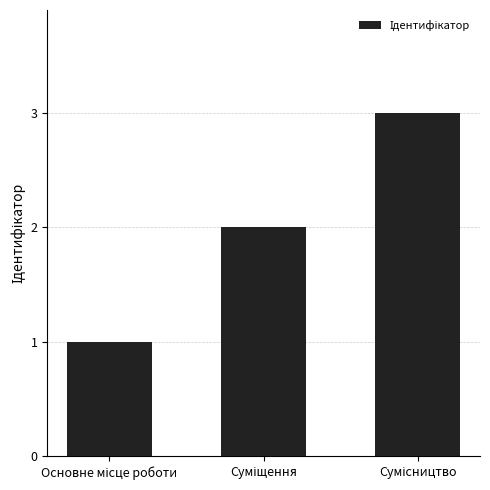

How many values are between 1 and 3?

3